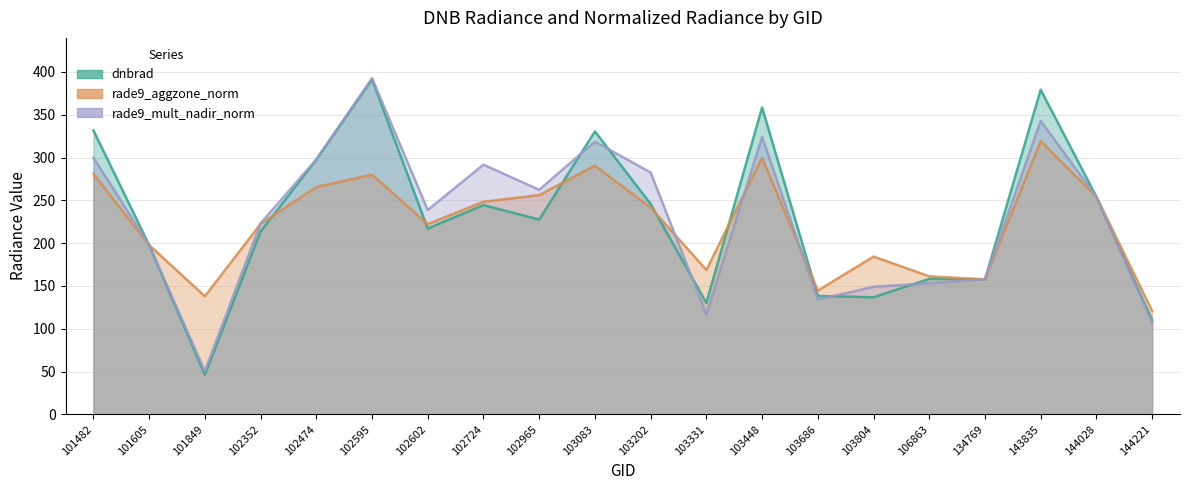

How many data points in rade9_aggzone_norm are less than 241?

10